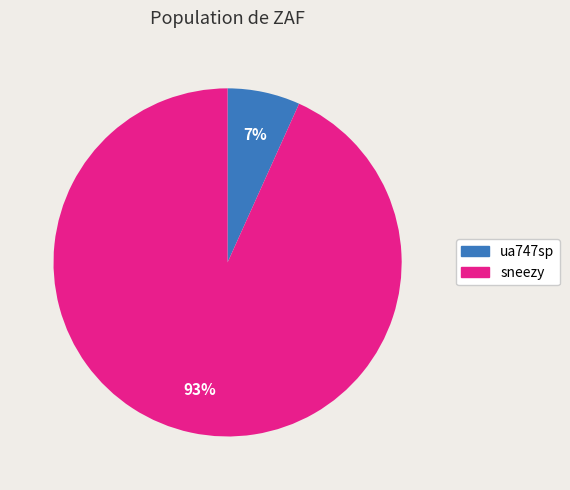

To the nearest percent, what portion does sneezy represent?

93%